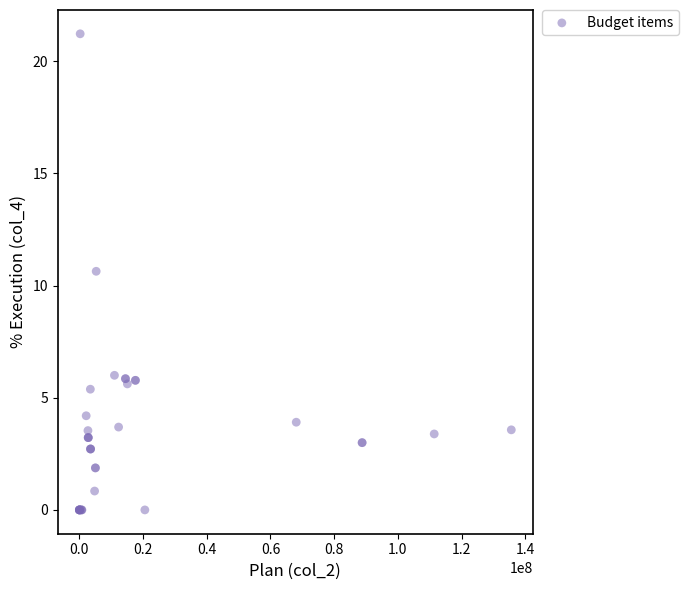

What Y value in the scatter plot is closest to 10?

10.6